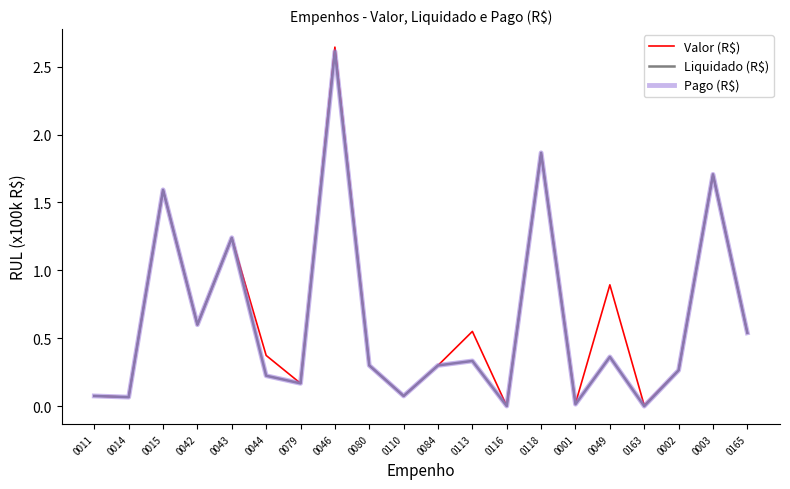

Does the chart have visible grid lines?

No